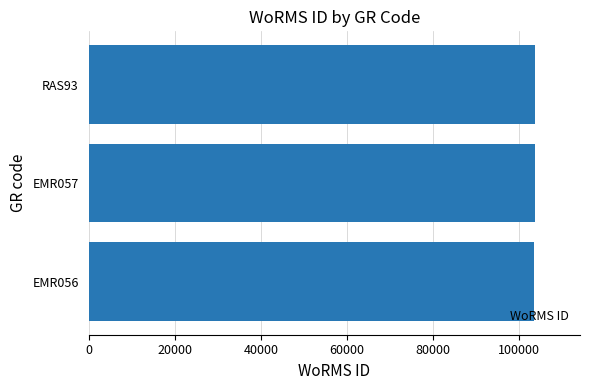

What is the smallest value displayed?

103483